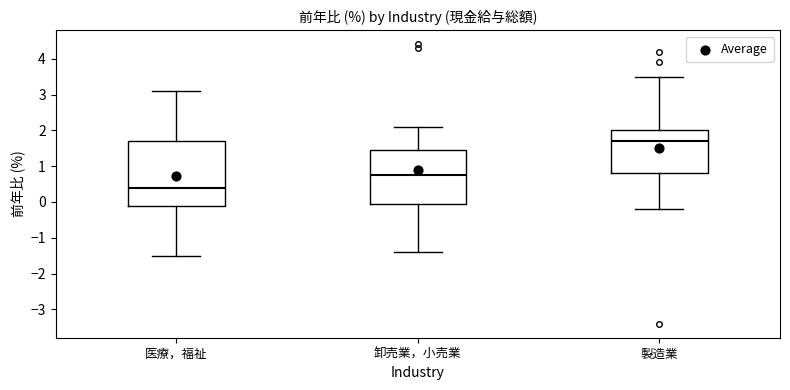

Which box is the tallest, from its lower edge to its upper edge?

医療，福祉